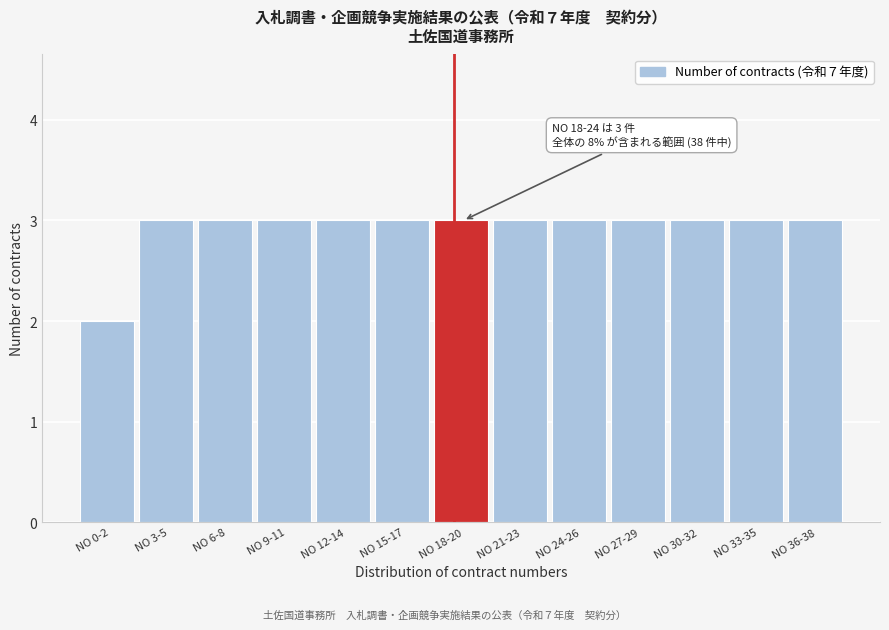

Reading left to right, what are all the values shown in this chart?

2	3	3	3	3	3	3	3	3	3	3	3	3